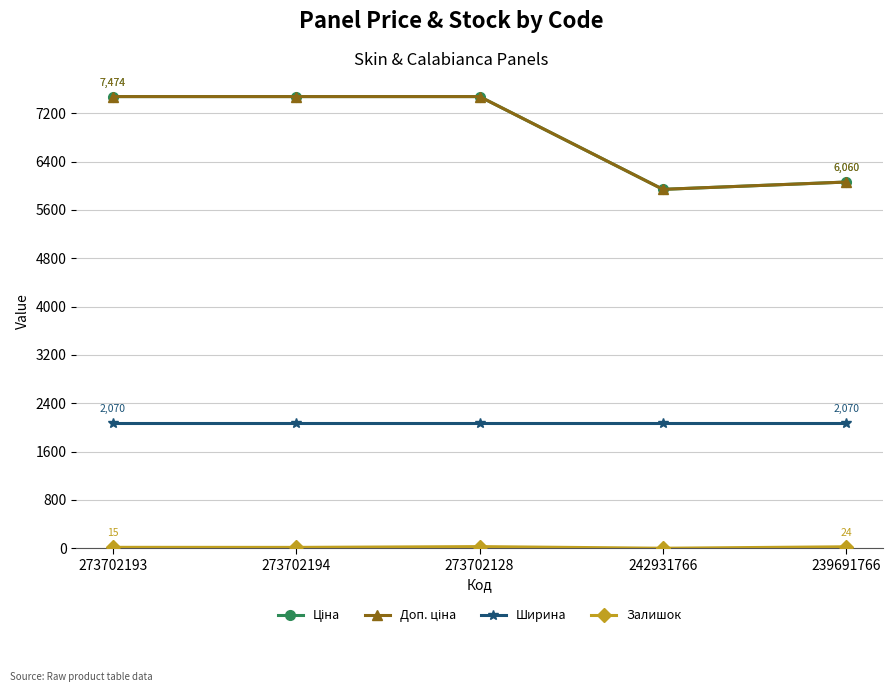

Is this an area chart (filled region under the line)?

No